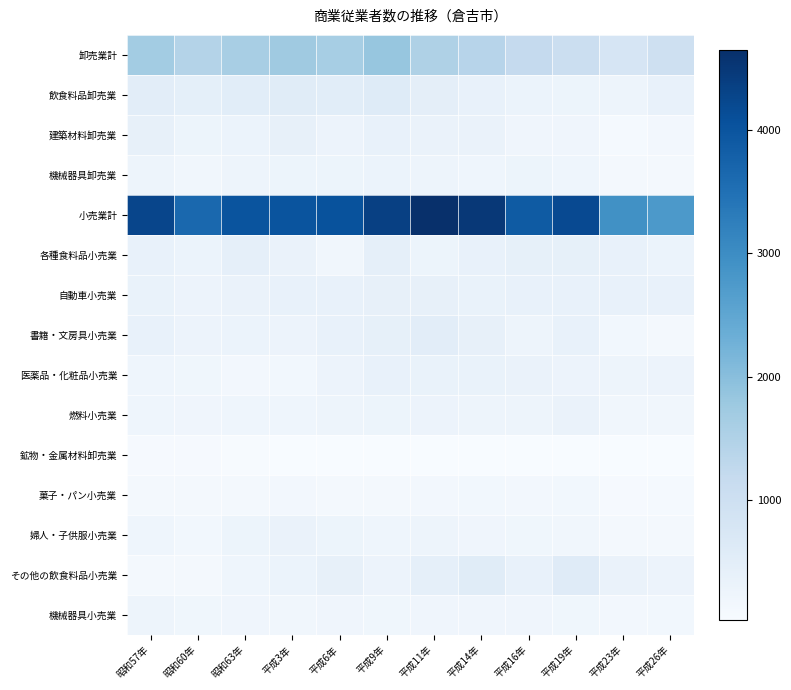

Reading left to right, list all the values displayed in this chart.

卸売業計: 昭和57年=1676	昭和60年=1442	昭和63年=1606	平成3年=1735	平成6年=1631	平成9年=1847	平成11年=1512	平成14年=1390	平成16年=1190	平成19年=1060	平成23年=795	平成26年=998
飲食料品卸売業: 昭和57年=502	昭和60年=450	昭和63年=523	平成3年=565	平成6年=521	平成9年=595	平成11年=476	平成14年=380	平成16年=303	平成19年=276	平成23年=261	平成26年=386
建築材料卸売業: 昭和57年=392	昭和60年=273	昭和63年=303	平成3年=394	平成6年=293	平成9年=368	平成11年=322	平成14年=318	平成16年=224	平成19年=210	平成23年=99	平成26年=143
機械器具卸売業: 昭和57年=256	昭和60年=183	昭和63年=253	平成3年=264	平成6年=273	平成9年=307	平成11年=258	平成14年=244	平成16年=270	平成19年=231	平成23年=112	平成26年=105
小売業計: 昭和57年=4268	昭和60年=3640	昭和63年=4002	平成3年=4007	平成6年=4038	平成9年=4351	平成11年=4649	平成14年=4496	平成16年=3882	平成19年=4182	平成23年=2934	平成26年=2759
各種食料品小売業: 昭和57年=383	昭和60年=308	昭和63年=443	平成3年=329	平成6年=189	平成9年=443	平成11年=270	平成14年=362	平成16年=423	平成19年=415	平成23年=379	平成26年=315
自動車小売業: 昭和57年=337	昭和60年=286	昭和63年=334	平成3年=365	平成6年=355	平成9年=400	平成11年=402	平成14年=340	平成16年=361	平成19年=389	平成23年=369	平成26年=370
書籍・文房具小売業: 昭和57年=385	昭和60年=297	昭和63年=313	平成3年=295	平成6年=371	平成9年=414	平成11年=510	平成14年=399	平成16年=256	平成19年=355	平成23年=162	平成26年=101
医薬品・化粧品小売業: 昭和57年=238	昭和60年=191	昭和63年=153	平成3年=159	平成6年=281	平成9年=355	平成11年=347	平成14年=349	平成16年=327	平成19年=290	平成23年=248	平成26年=287
燃料小売業: 昭和57年=244	昭和60年=218	昭和63年=232	平成3年=242	平成6年=245	平成9年=271	平成11年=294	平成14年=257	平成16年=245	平成19年=323	平成23年=188	平成26年=178
鉱物・金属材料卸売業: 昭和57年=82	昭和60年=81	昭和63年=60	平成3年=32	平成6年=42	平成9年=40	平成11年=43	平成14年=38	平成16年=42	平成19年=31	平成23年=28	平成26年=36
菓子・パン小売業: 昭和57年=134	昭和60年=111	昭和63年=134	平成3年=139	平成6年=108	平成9年=120	平成11年=154	平成14年=159	平成16年=144	平成19年=171	平成23年=74	平成26年=93
婦人・子供服小売業: 昭和57年=234	昭和60年=160	昭和63年=264	平成3年=317	平成6年=280	平成9年=243	平成11年=248	平成14年=216	平成16年=202	平成19年=175	平成23年=135	平成26年=125
その他の飲食料品小売業: 昭和57年=133	昭和60年=124	昭和63年=227	平成3年=303	平成6年=401	平成9年=282	平成11年=436	平成14年=555	平成16年=358	平成19年=573	平成23年=321	平成26年=293
機械器具小売業: 昭和57年=245	昭和60年=193	昭和63年=214	平成3年=187	平成6年=220	平成9年=207	平成11年=221	平成14年=218	平成16年=211	平成19年=195	平成23年=138	平成26年=156